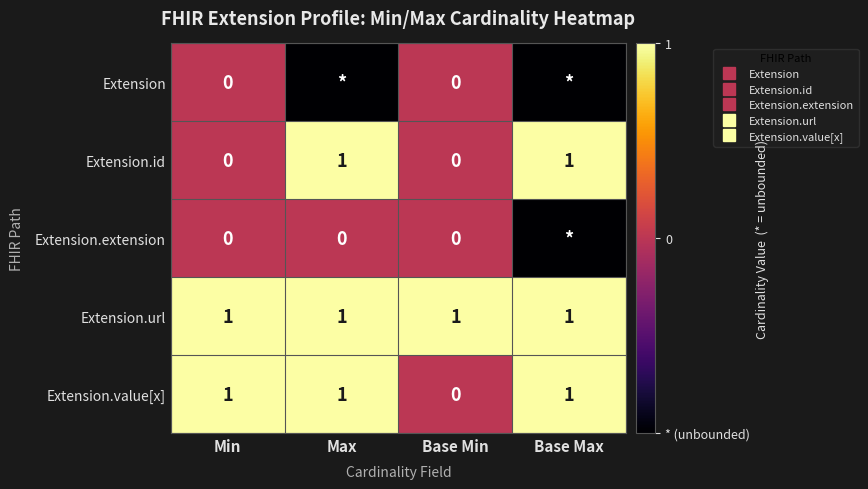

Count the Extension.extension values in the range 0 to 1.

3